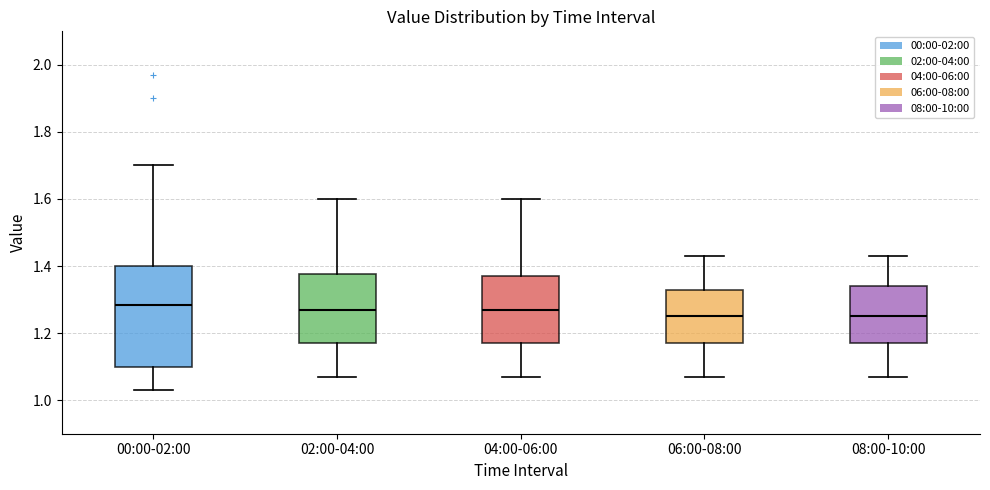

Reading left to right, transcribe this box plot: for each box, give where its median line is, the range the box spans, and where its two whiskers end, as read against the y-axis. The values are not printed on the chart, so give them approximately, as read against the axis.

00:00-02:00: median 1.28, box 1.10 to 1.40, whiskers 1.04 to 1.70
02:00-04:00: median 1.28, box 1.18 to 1.38, whiskers 1.08 to 1.60
04:00-06:00: median 1.28, box 1.18 to 1.38, whiskers 1.08 to 1.60
06:00-08:00: median 1.26, box 1.18 to 1.34, whiskers 1.08 to 1.44
08:00-10:00: median 1.26, box 1.18 to 1.34, whiskers 1.08 to 1.44